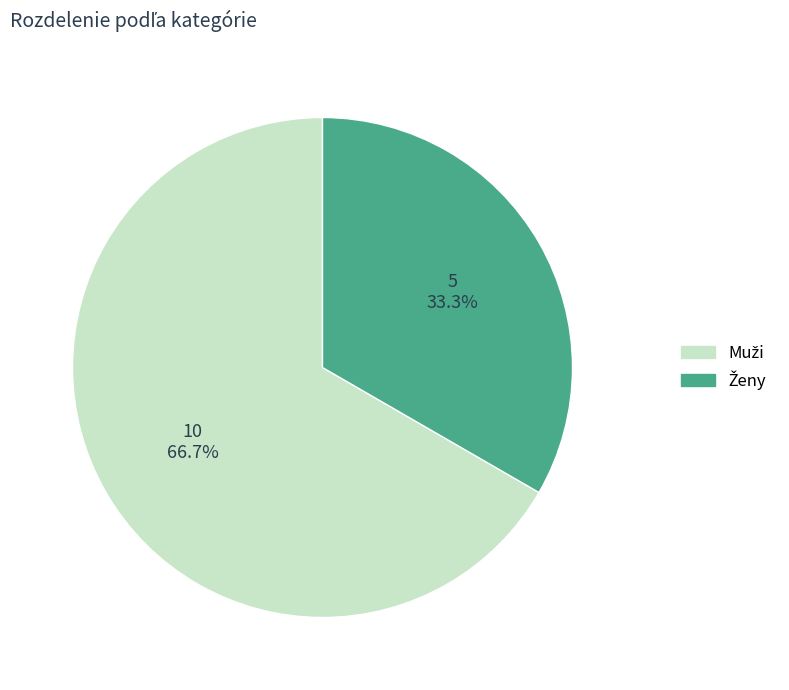

Is there any slice that represents more than half of the pie?

Yes